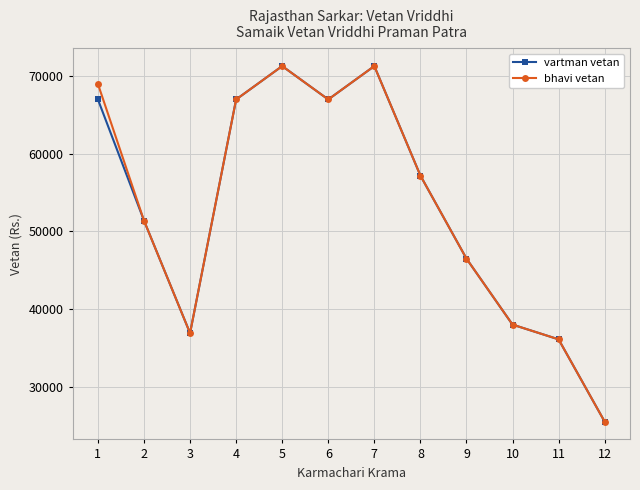

Is it true that bhavi vetan equals 36100 at 11?

True